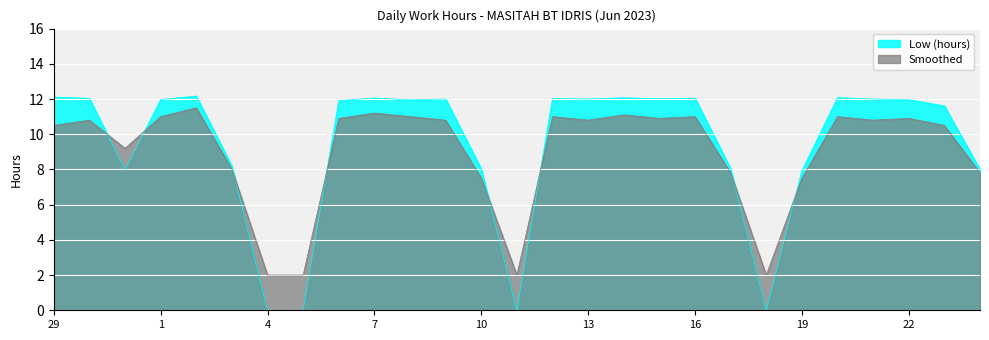

What is the sum of all Smoothed values?

241.5